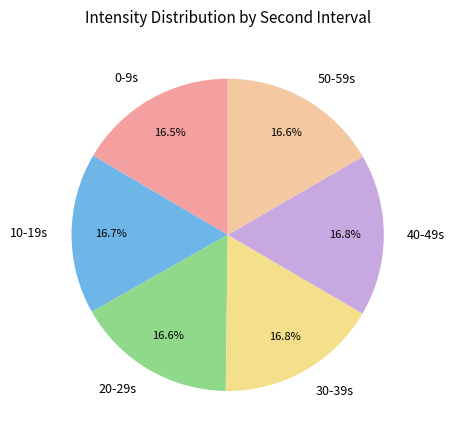

To the nearest percent, what is the average slice percentage?

17%